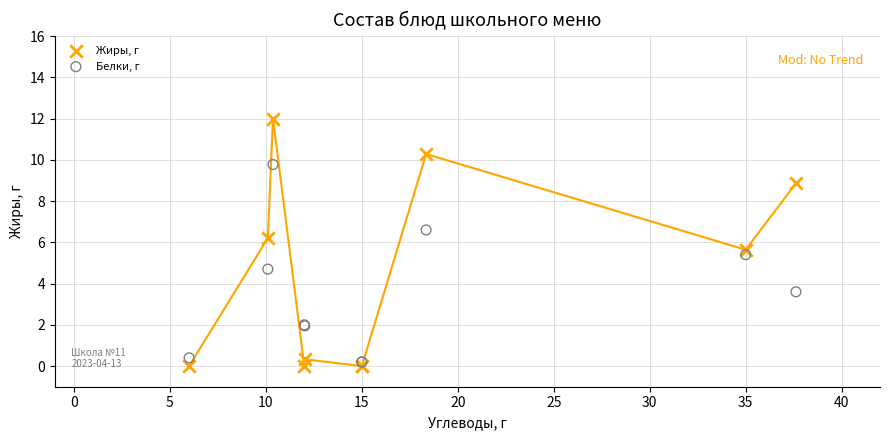

Which series contains the highest Y value?

Жиры, г